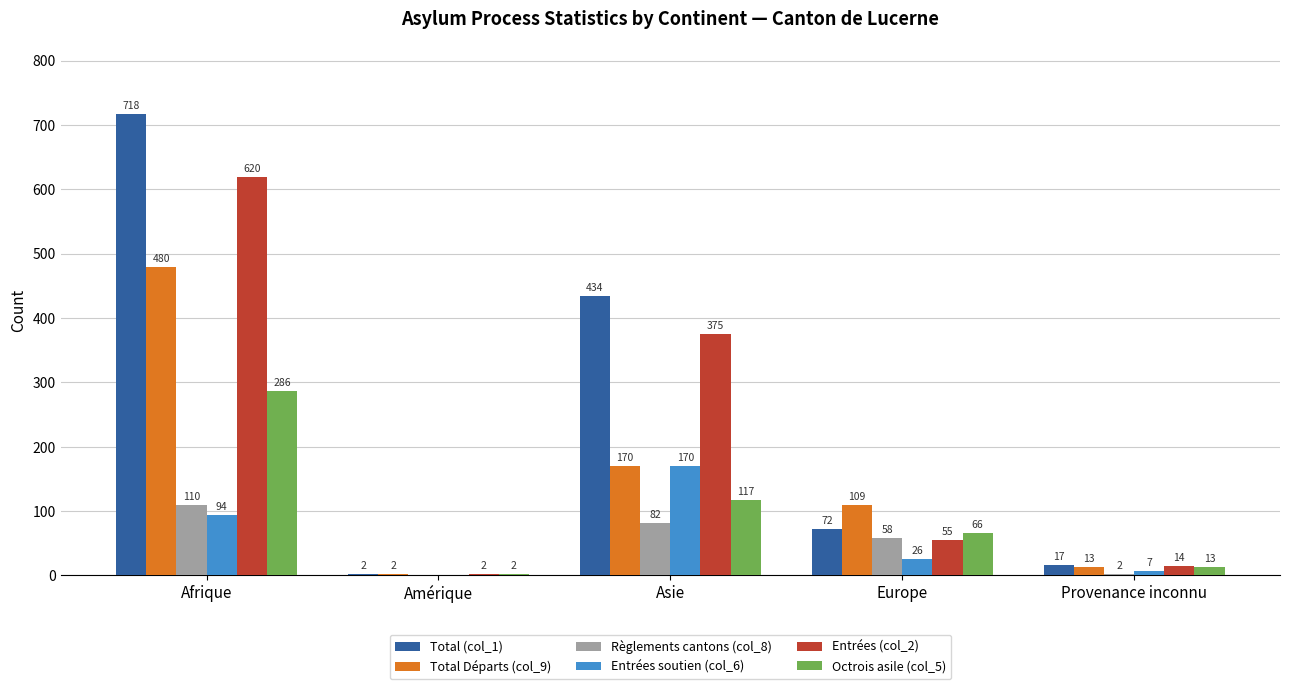

How many groups of bars are there?

5